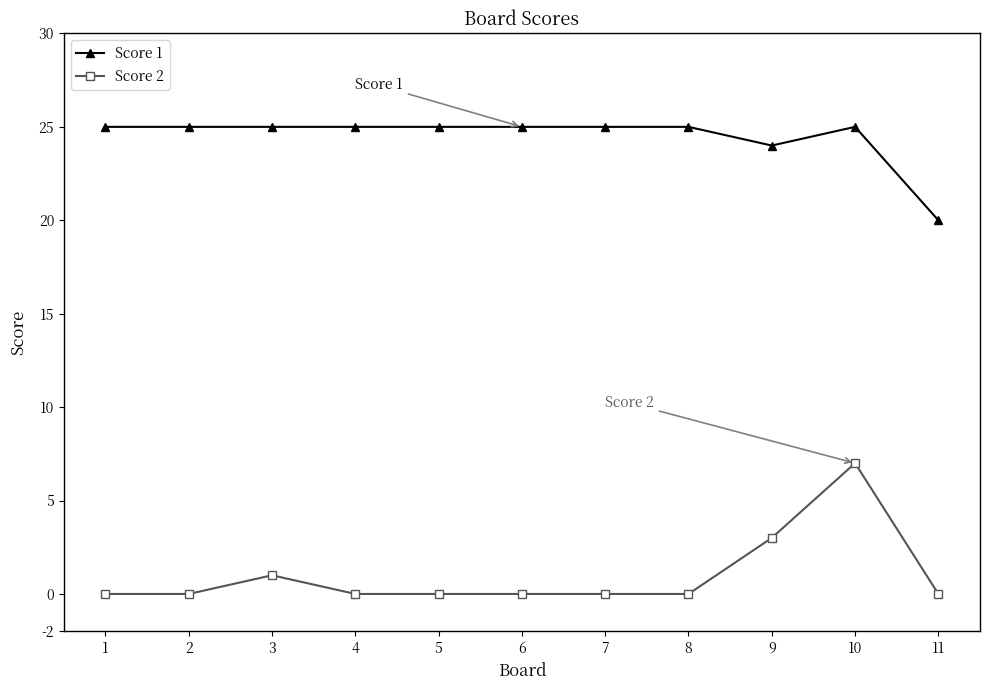

Reading right to left, list all the values displayed in this chart.

Score 1: 20	25	24	25	25	25	25	25	25	25	25
Score 2: 0	7	3	0	0	0	0	0	1	0	0